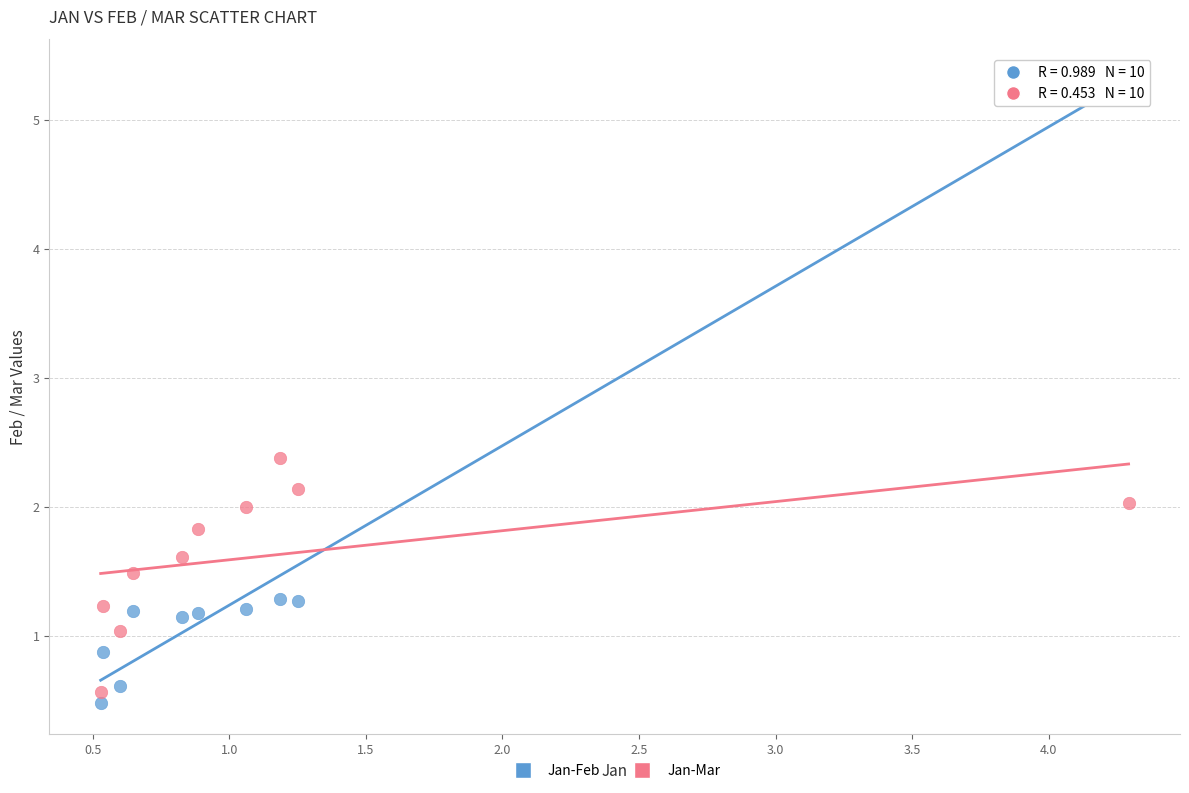

Across all data points, what is the range of Y values (max minus min)?

4.9